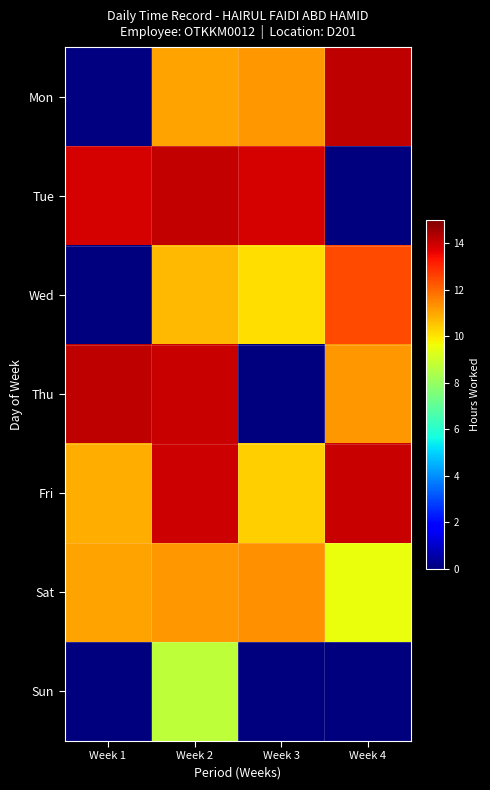

Read the Sat value at Week 3.

11.4